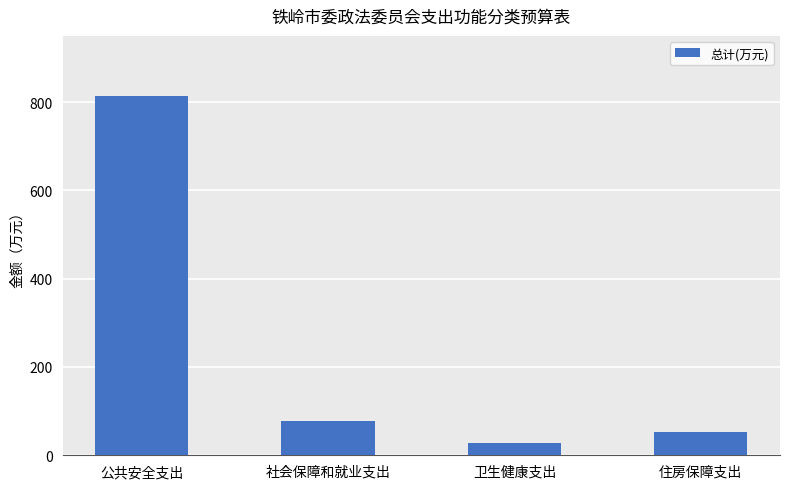

Rank the categories by value from highest to lowest.

公共安全支出, 社会保障和就业支出, 住房保障支出, 卫生健康支出